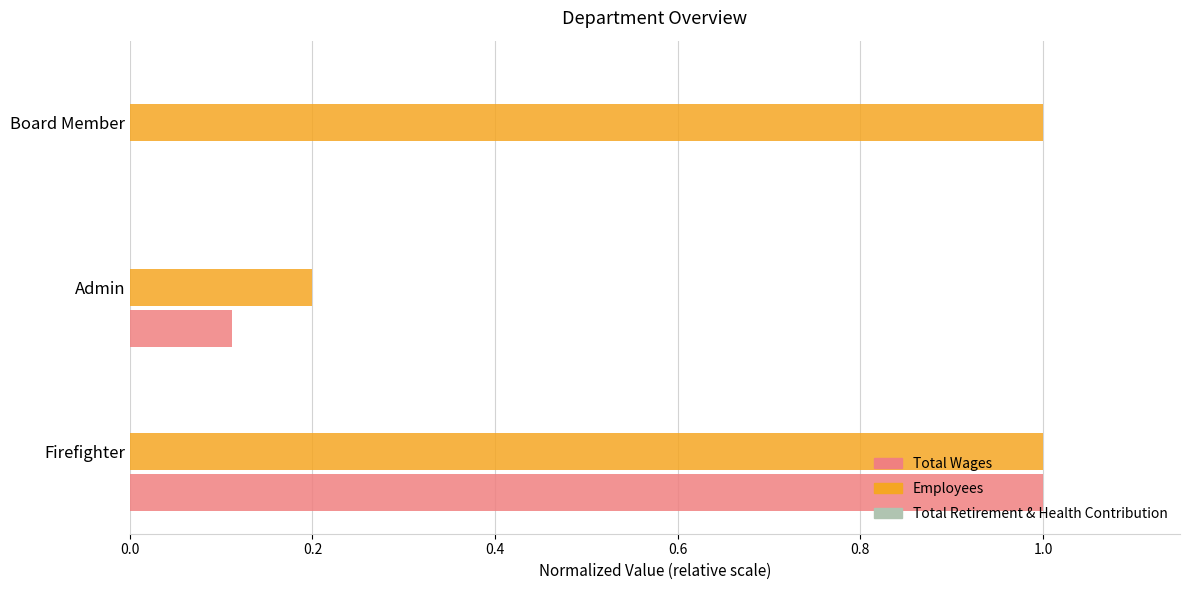

What is the sum of the Employees values at Firefighter and Admin?

1.2